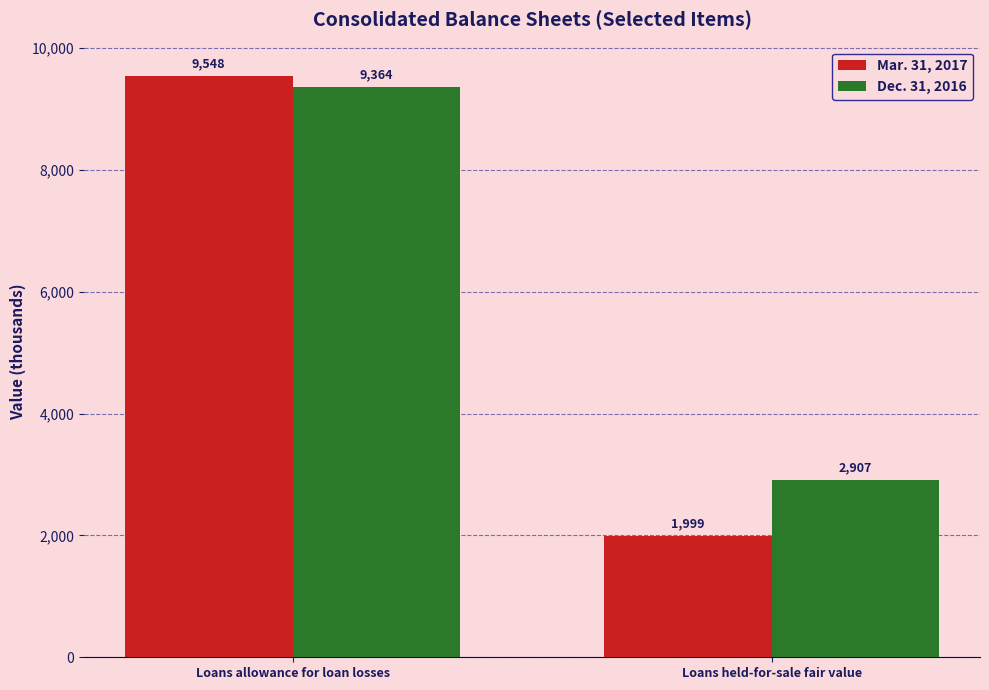

How many series are shown in this chart?

2